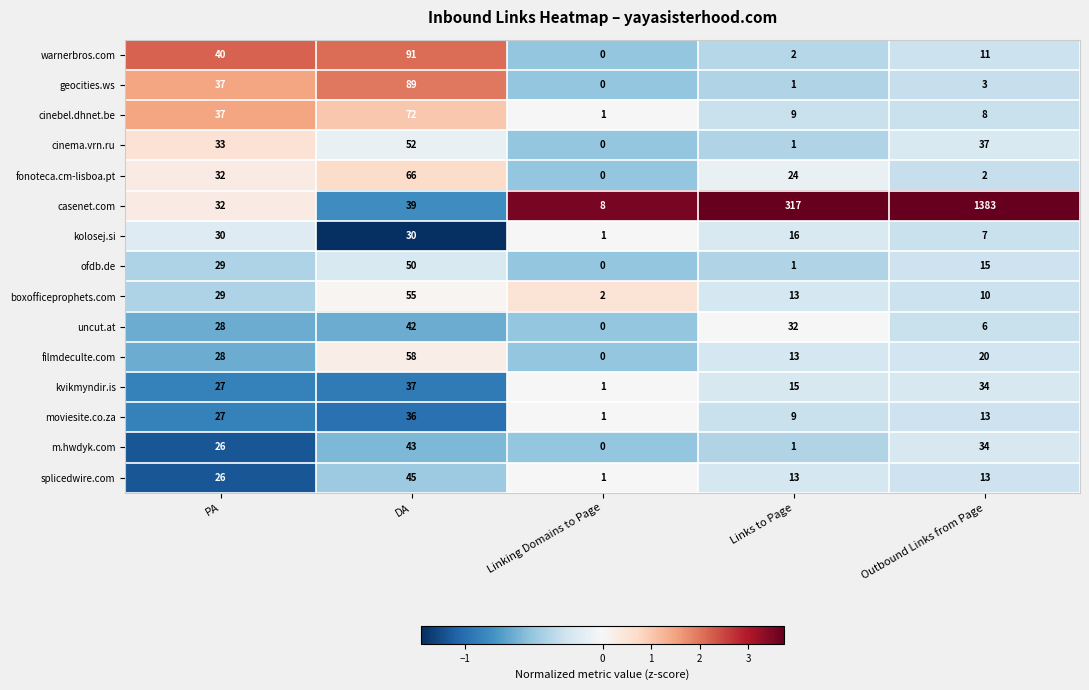

At which category does the chart reach its peak across all series?

Outbound Links from Page